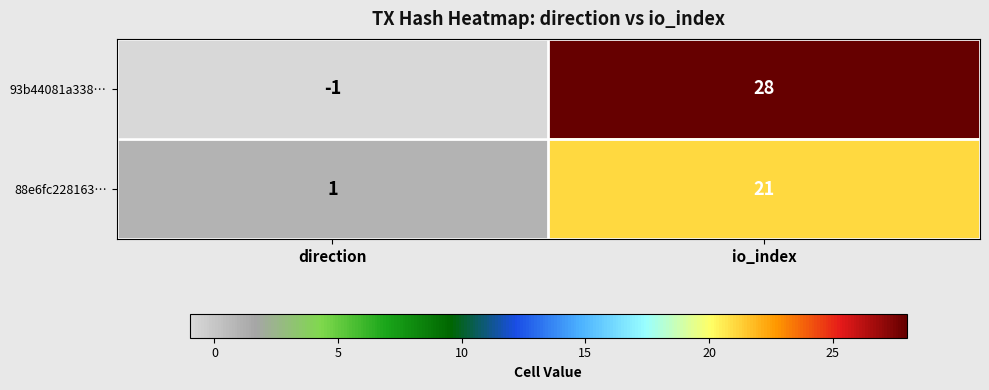

Where is 88e6fc228163… nearest to the value 11?

direction